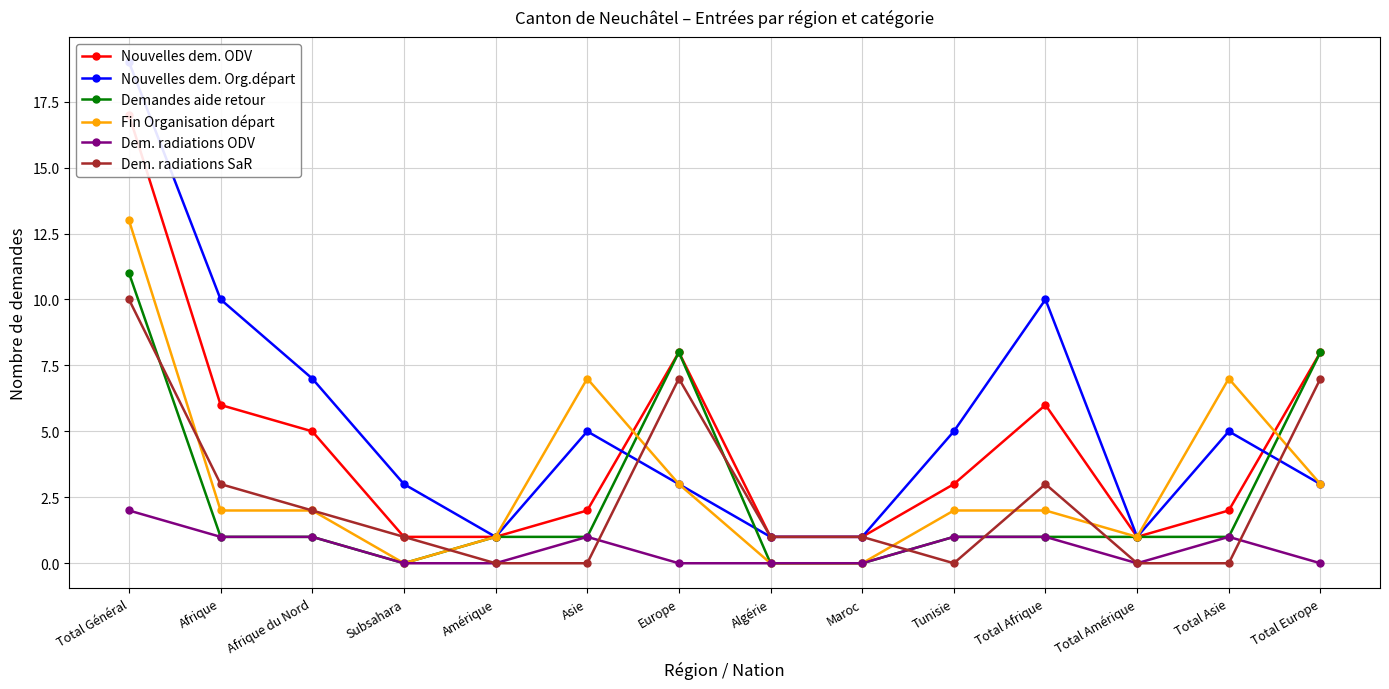

True or false: Dem. radiations SaR has a value of 1 at Afrique.

False